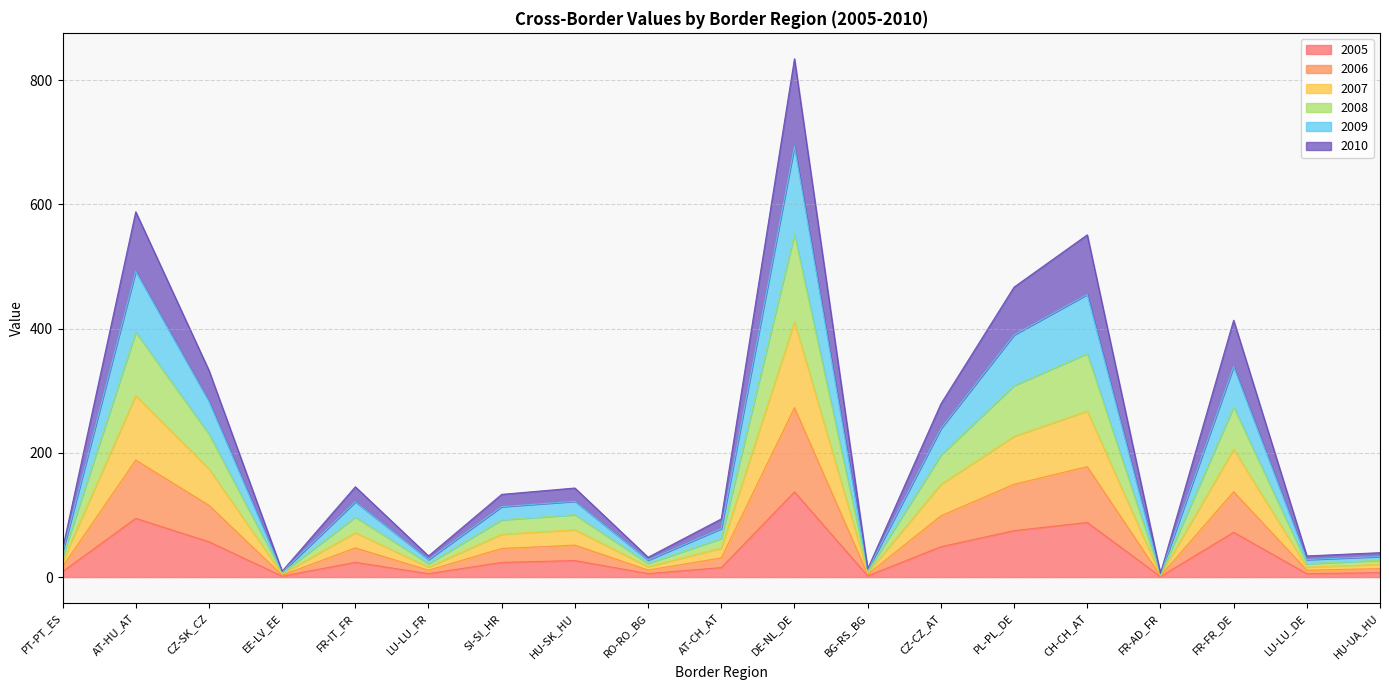

At which category is the sum across all series the highest?

DE-NL_DE